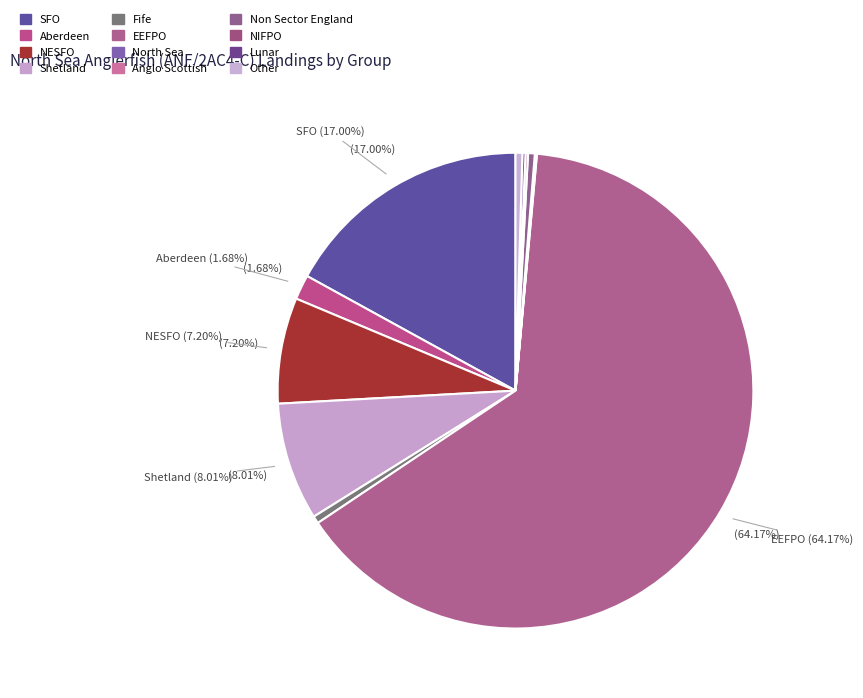

What percentage is NOT represented by Anglo Scottish?

99.9%